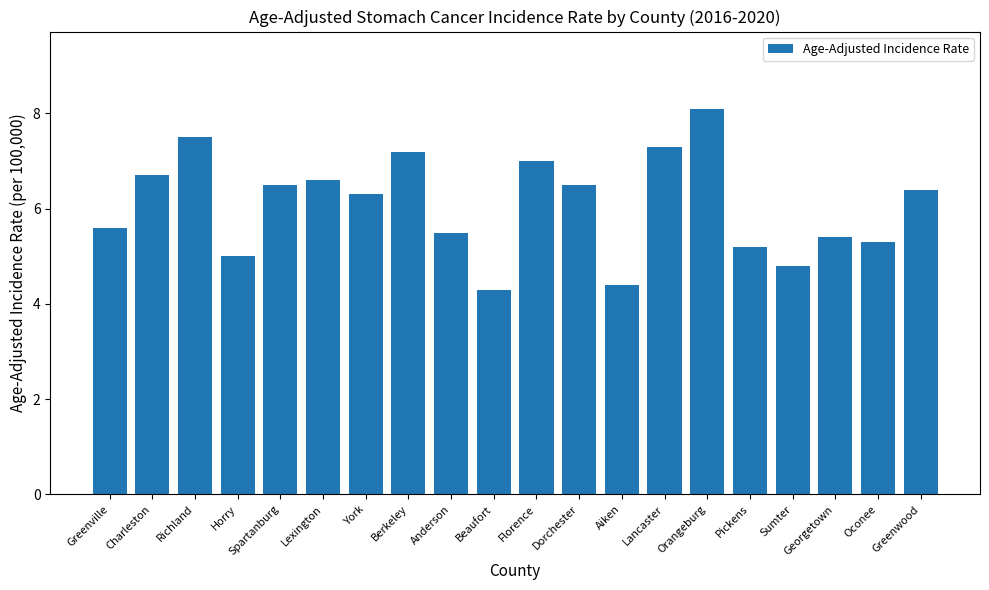

The chart shows a value of 11.2 at Lexington. True or false?

False